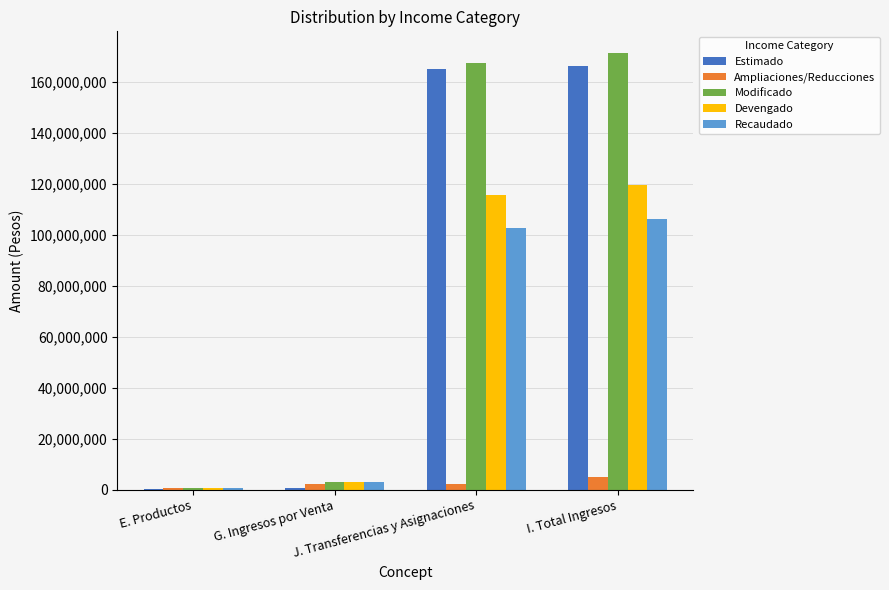

The Devengado series shows 115653027.5 at J. Transferencias y Asignaciones. True or false?

True